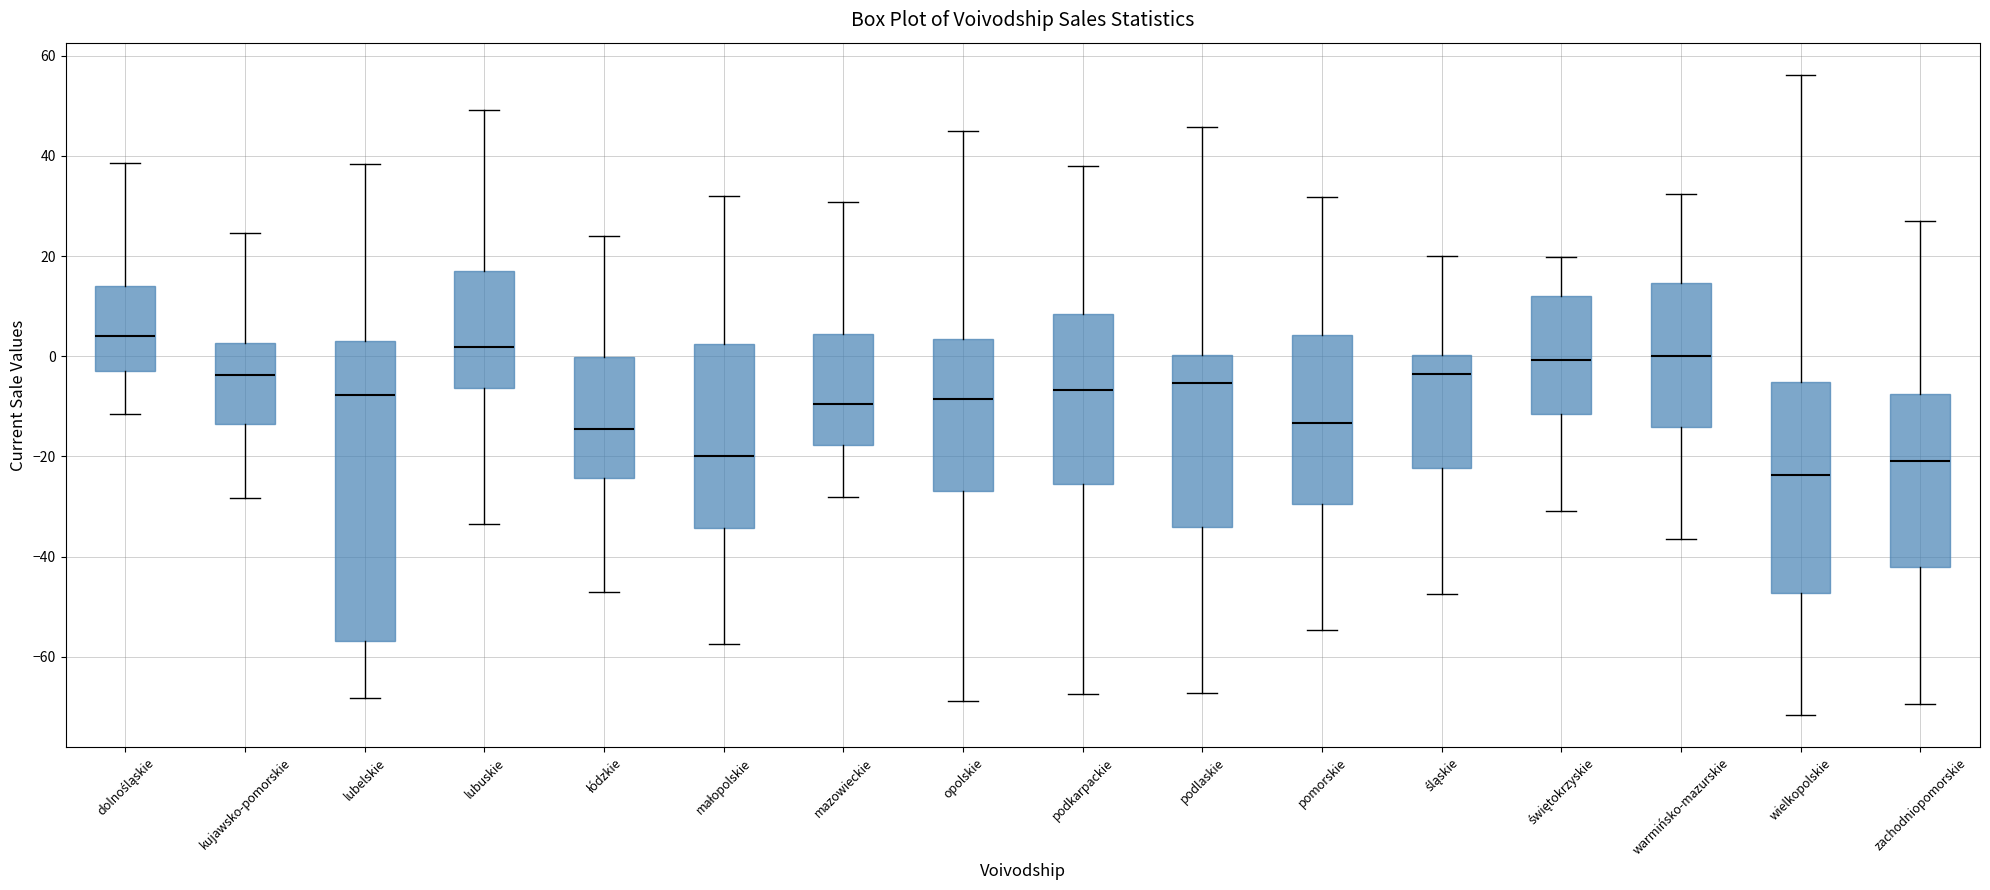

Which box is the tallest, from its lower edge to its upper edge?

lubelskie